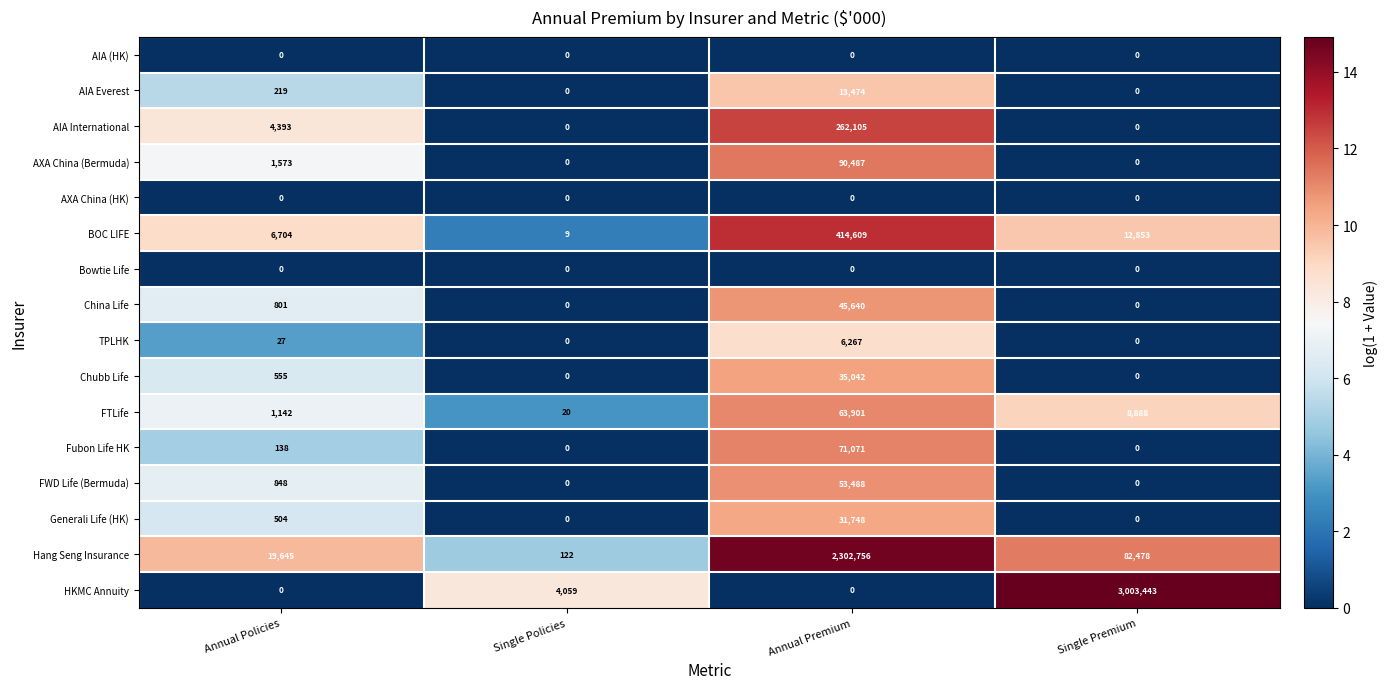

Where is AXA China (Bermuda) nearest to the value 45243?

Annual Policies